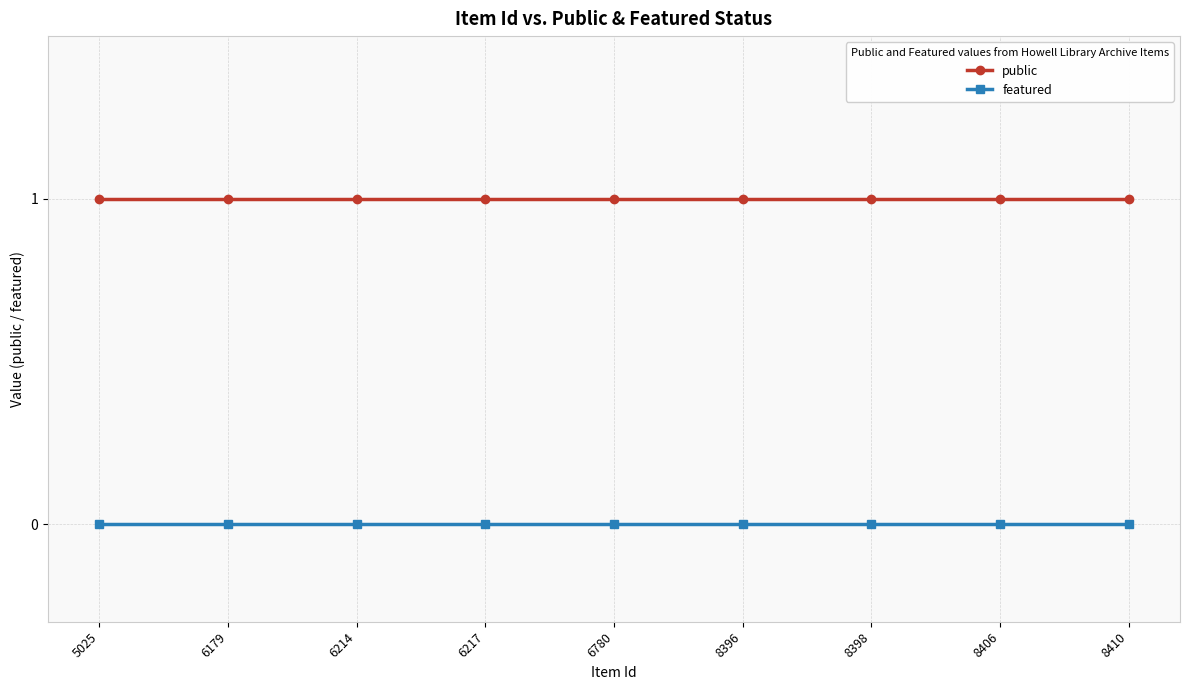

What is the value of the public point at the 7th from the left?

1